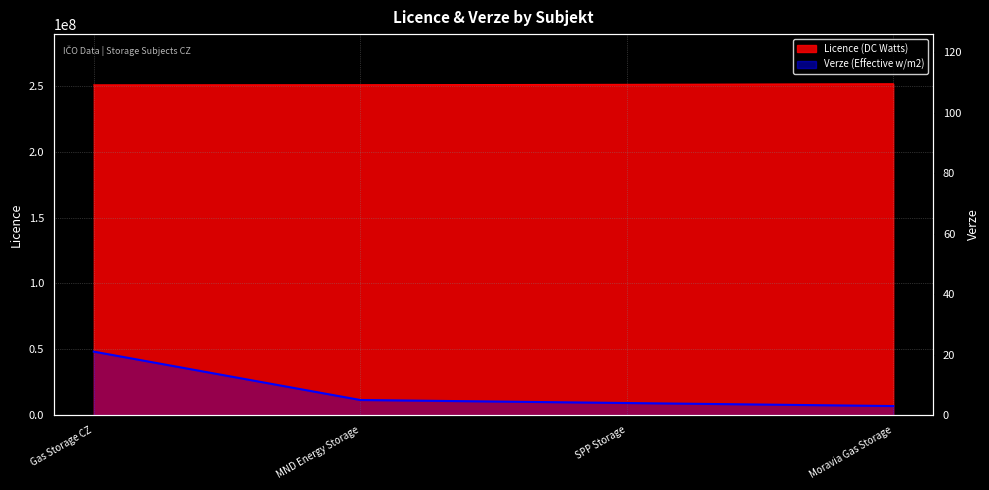

True or false: the data has more than 0 interior local peaks.

False